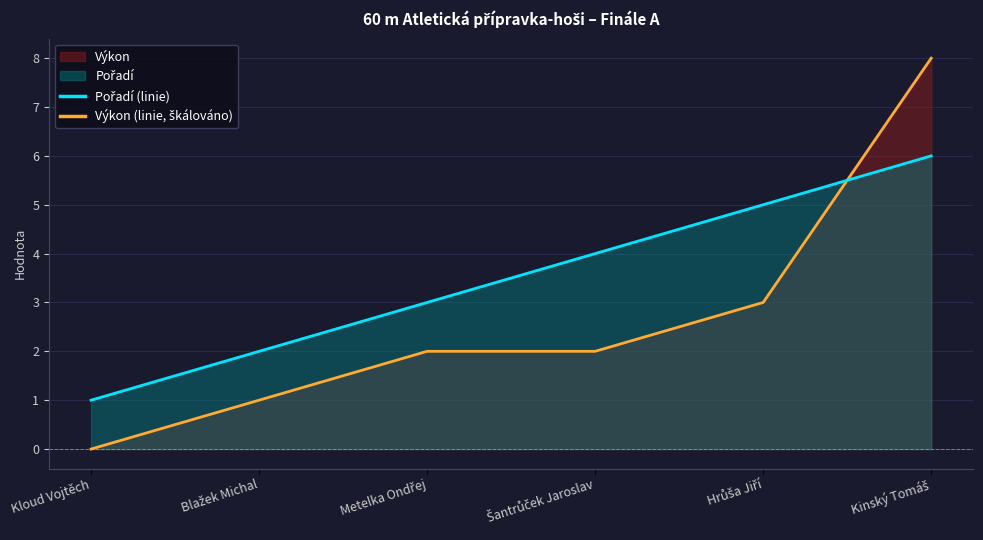

Which series has the largest total across all categories?

Pořadí